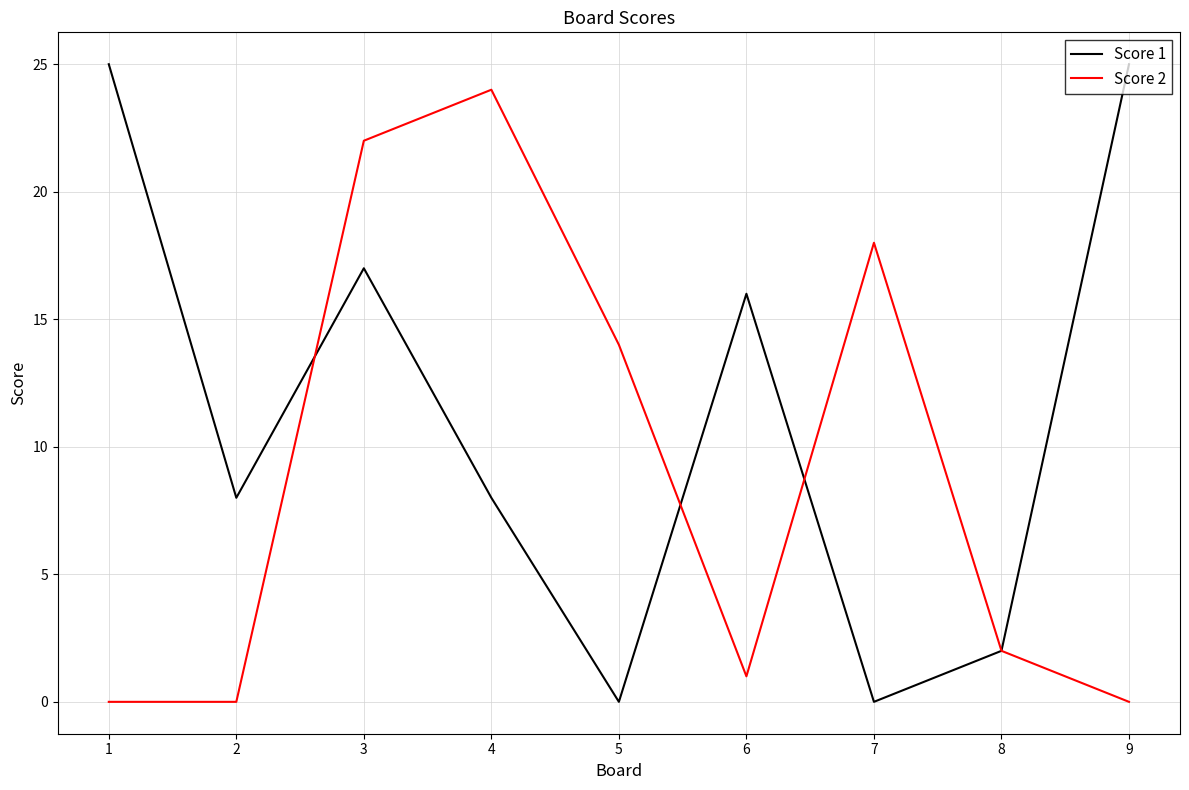

How many categories are shown in the chart?

9